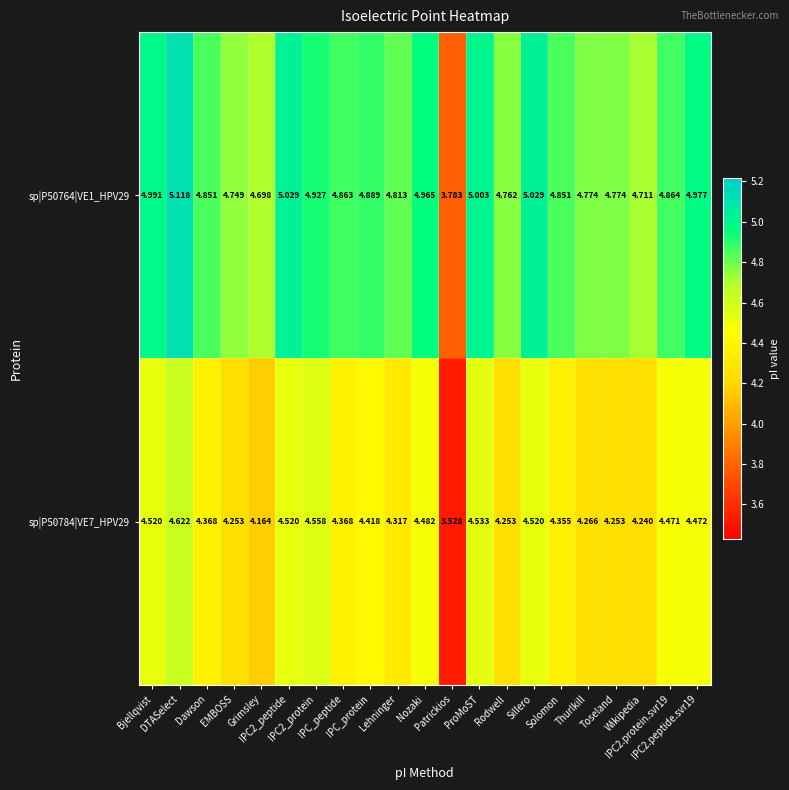

What is the spread (max minus min) of values at Dawson?

0.5